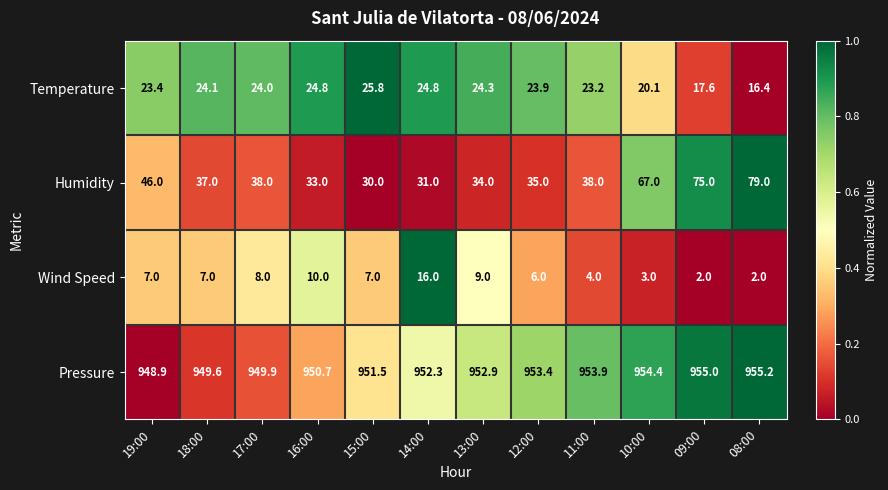

True or false: Temperature has a value of 23.2 at 11:00.

True